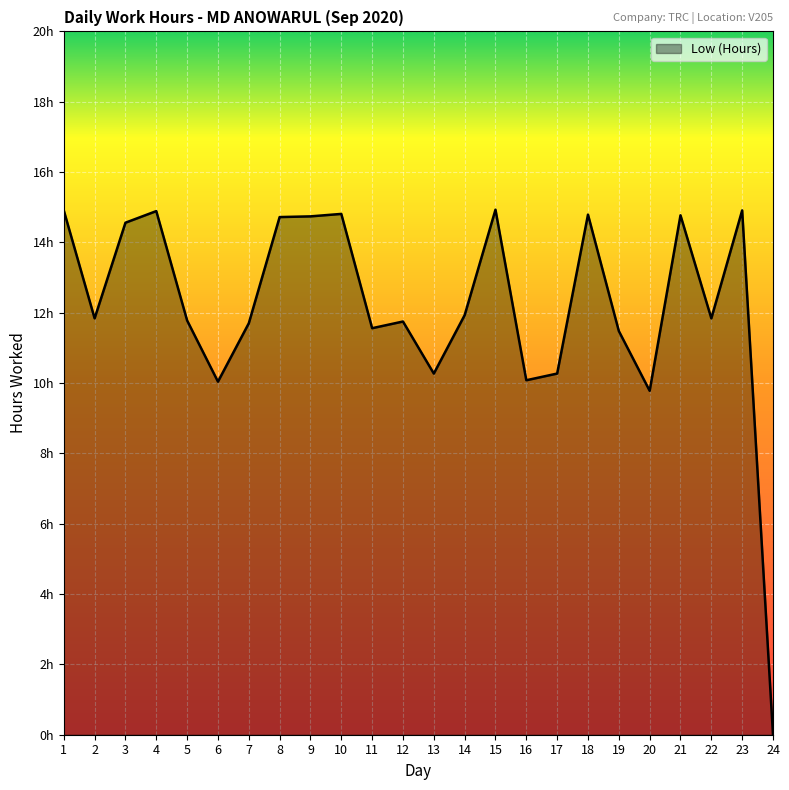

Rank the categories by value from highest to lowest.

15, 1, 23, 4, 10, 18, 21, 9, 8, 3, 14, 2, 22, 5, 12, 7, 11, 19, 13, 17, 16, 6, 20, 24